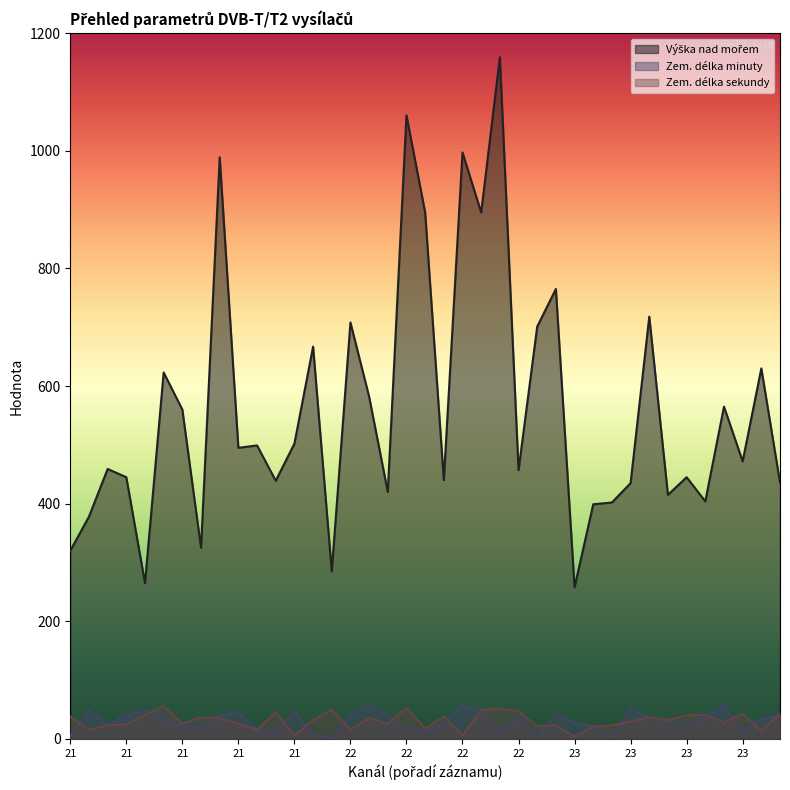

Which category has the lowest value in the Výška nad mořem series?

23